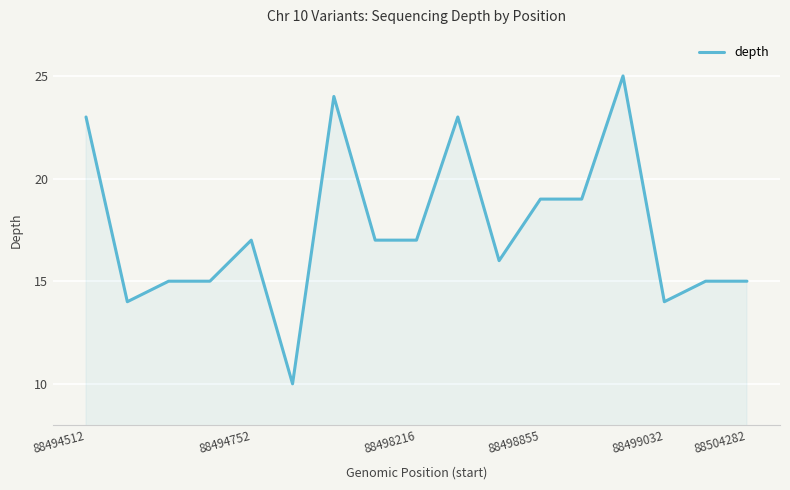

What is the maximum value shown in the chart?

25